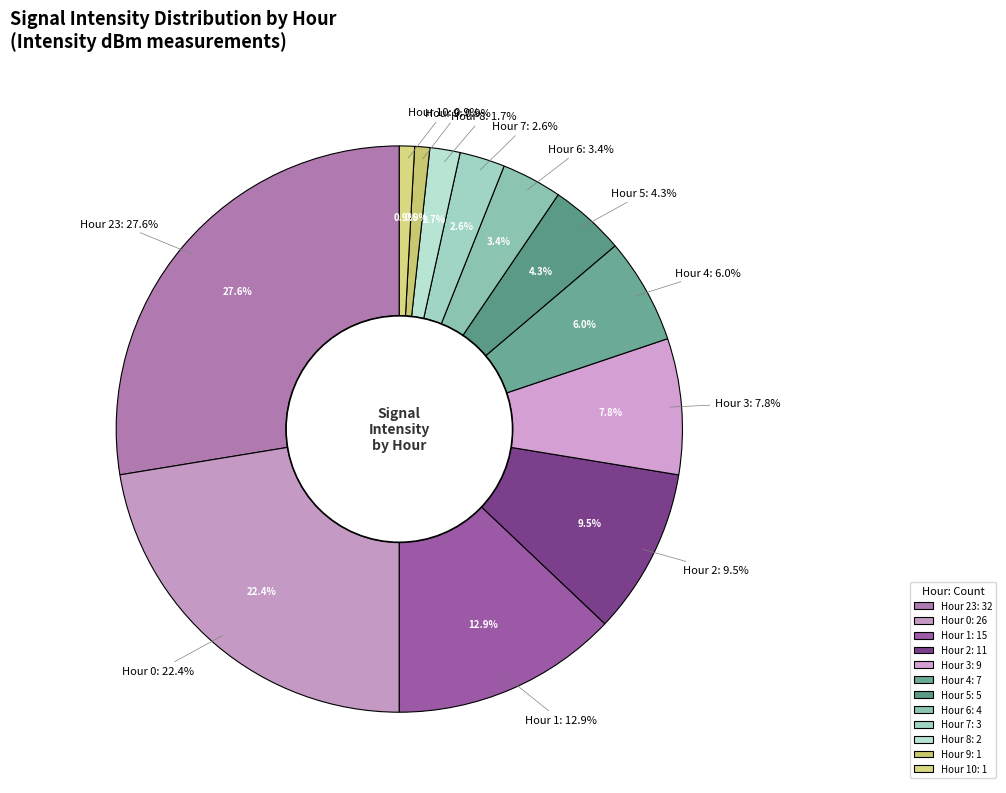

Is there a majority slice in this chart?

No